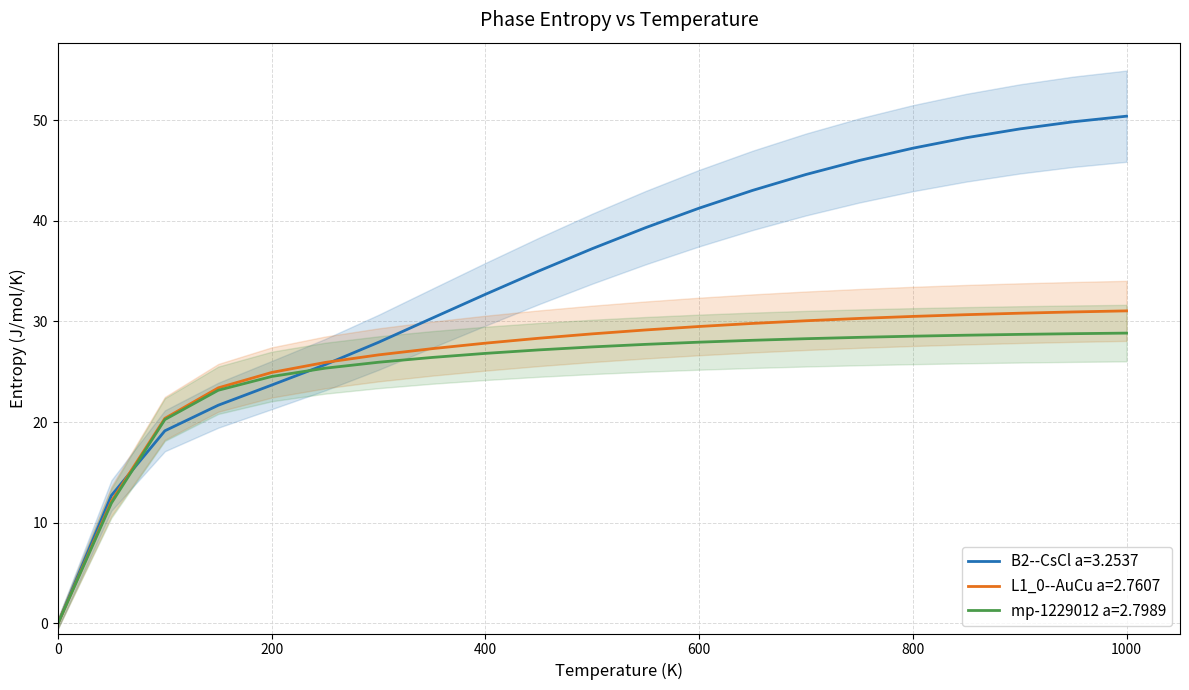

What are all the series names shown in the legend?

B2--CsCl a=3.2537, L1_0--AuCu a=2.7607, mp-1229012 a=2.7989